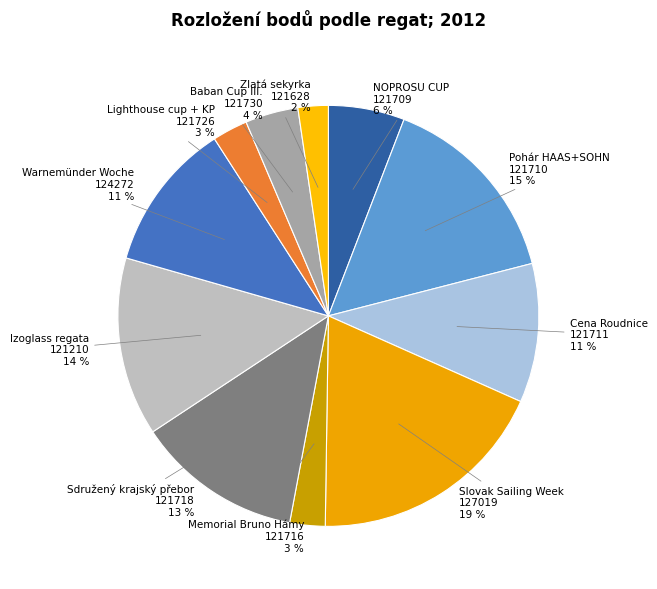

What percentage is the Lighthouse cup + KP 121726 3 % slice, to the nearest percent?

3%